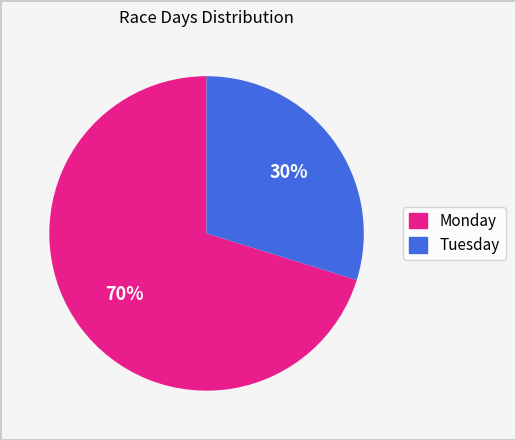

How many slices are in this pie chart?

2